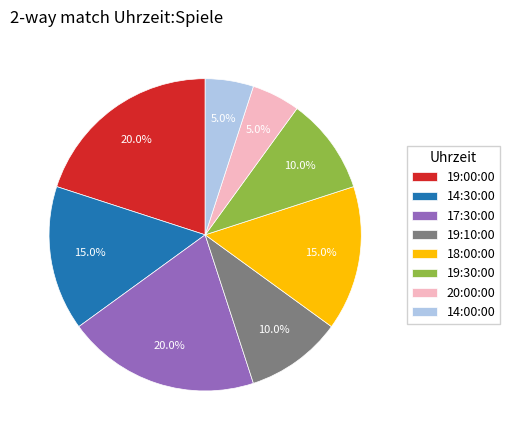

Count the number of slices in the pie.

8